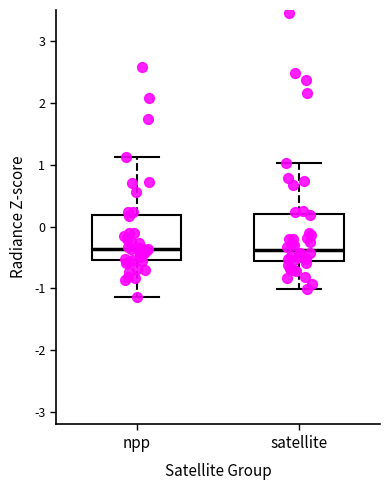

Reading left to right, read every box against the y-axis: the position of its median line, the range the box covers, and the ends of its whiskers. The values are not printed on the chart, so give them approximately, as read against the axis.

npp: median -0.4, box -0.5 to 0.2, whiskers -1.1 to 1.1
satellite: median -0.4, box -0.6 to 0.2, whiskers -1.0 to 1.0